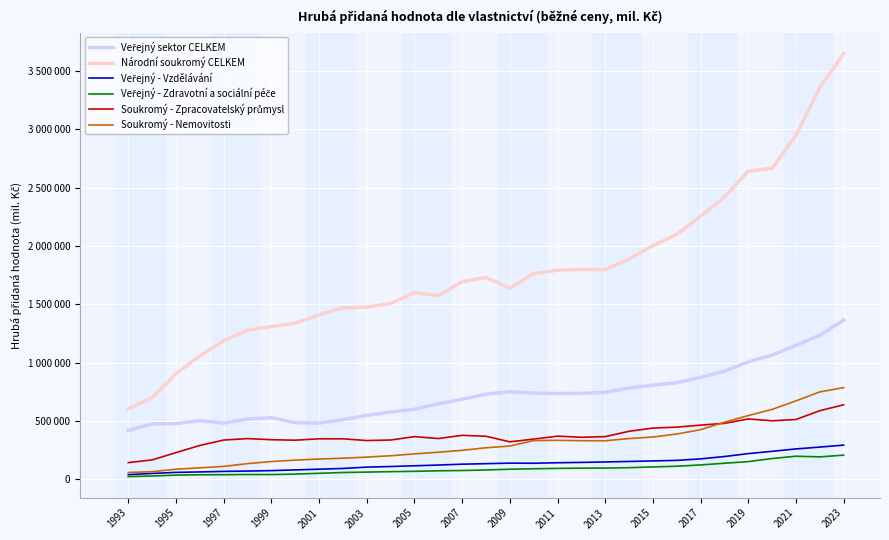

Which series has the largest range (max minus min)?

Národní soukromý CELKEM